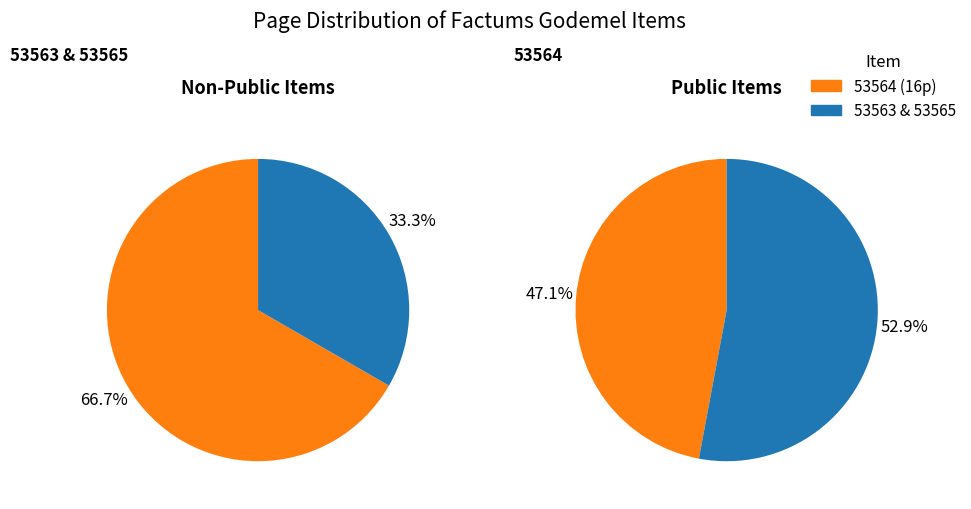

Does 53565 represent more than half of the total?

No